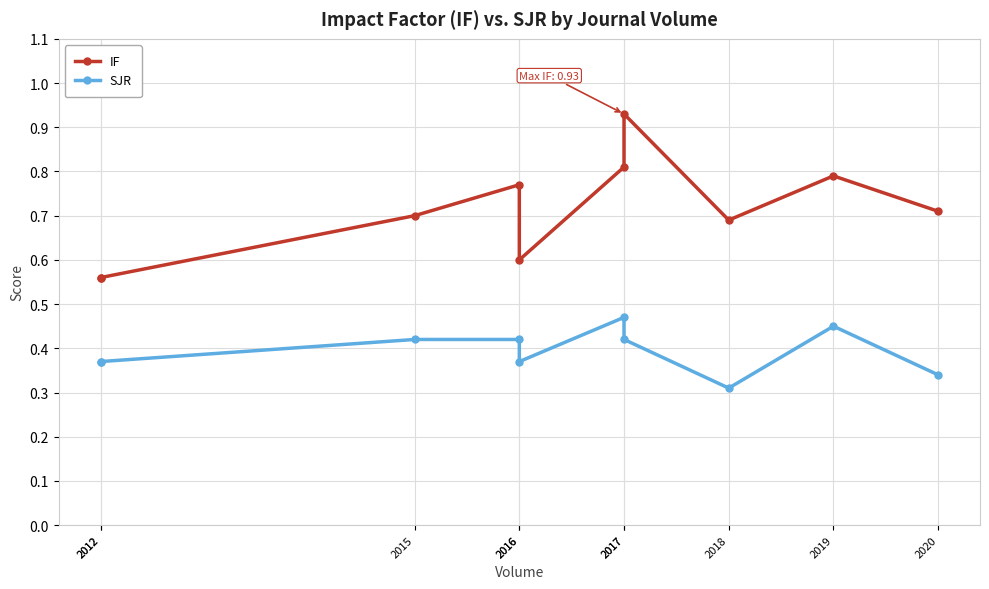

What is the difference between the second highest and second lowest values in the IF series?

0.2